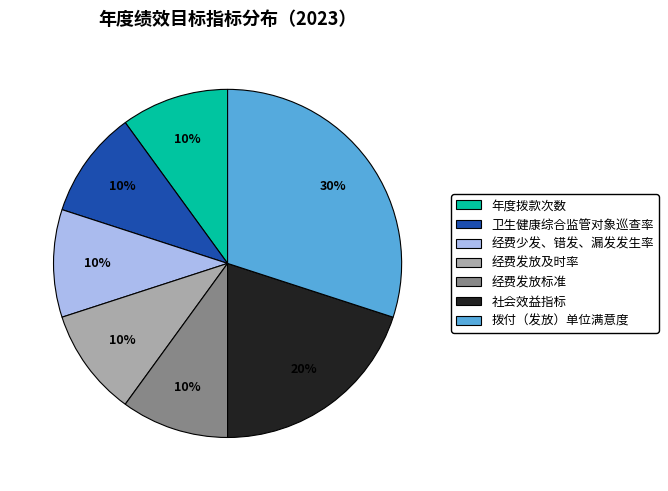

True or false: 经费发放标准 accounts for 10% of the total.

True